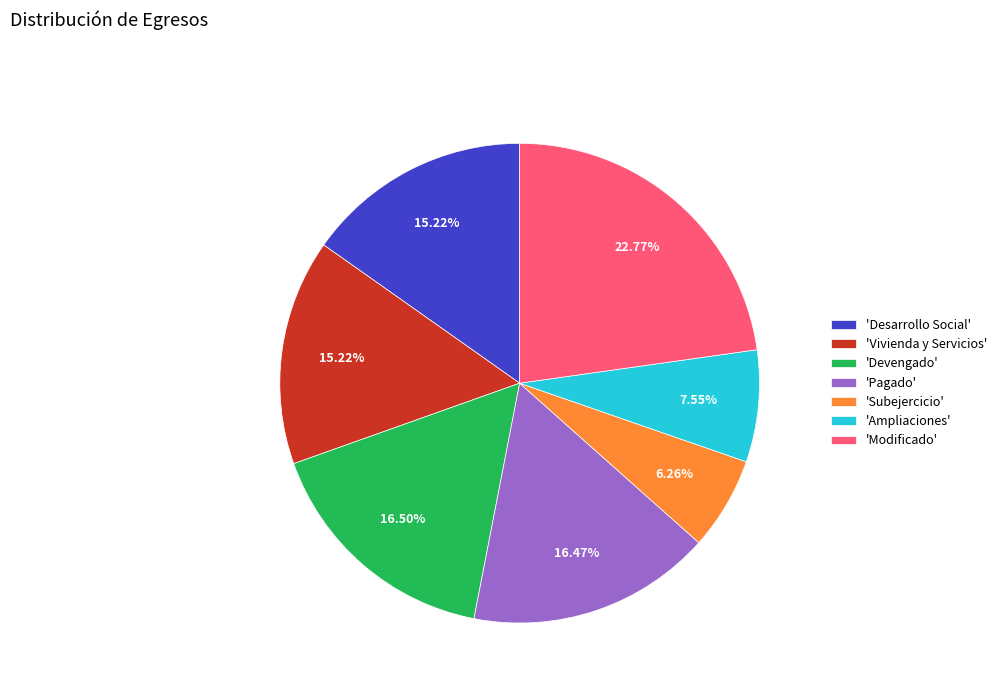

Is there any slice that represents more than half of the pie?

No